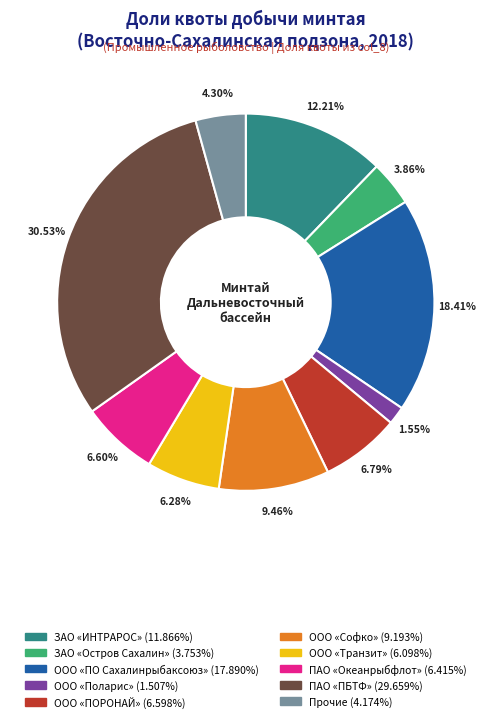

Is there any slice that represents more than half of the pie?

No